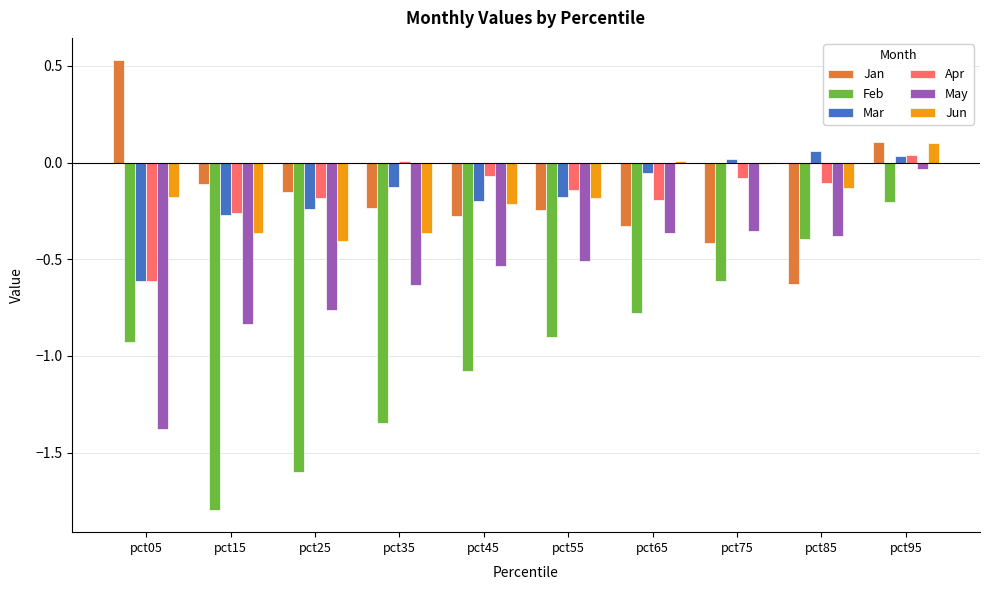

Is it true that Jan equals -0.4 at pct75?

True